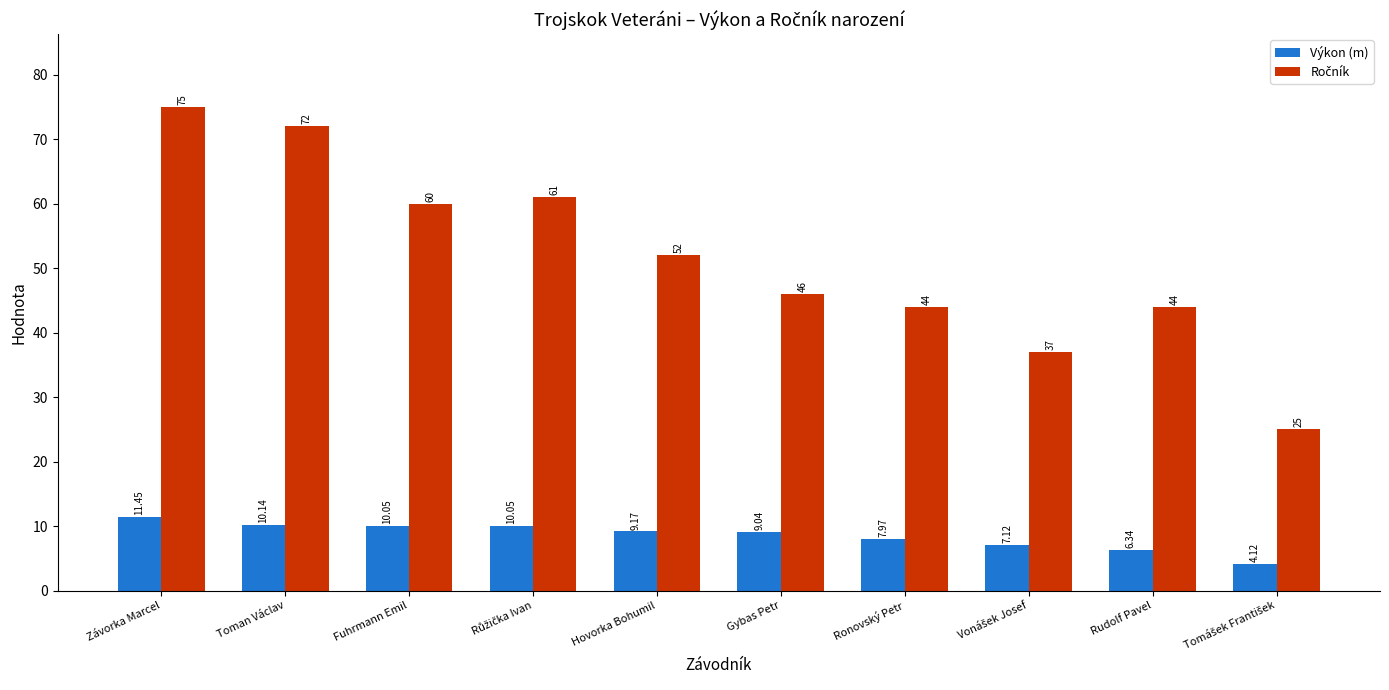

At which category is the sum across all series the highest?

Závorka Marcel